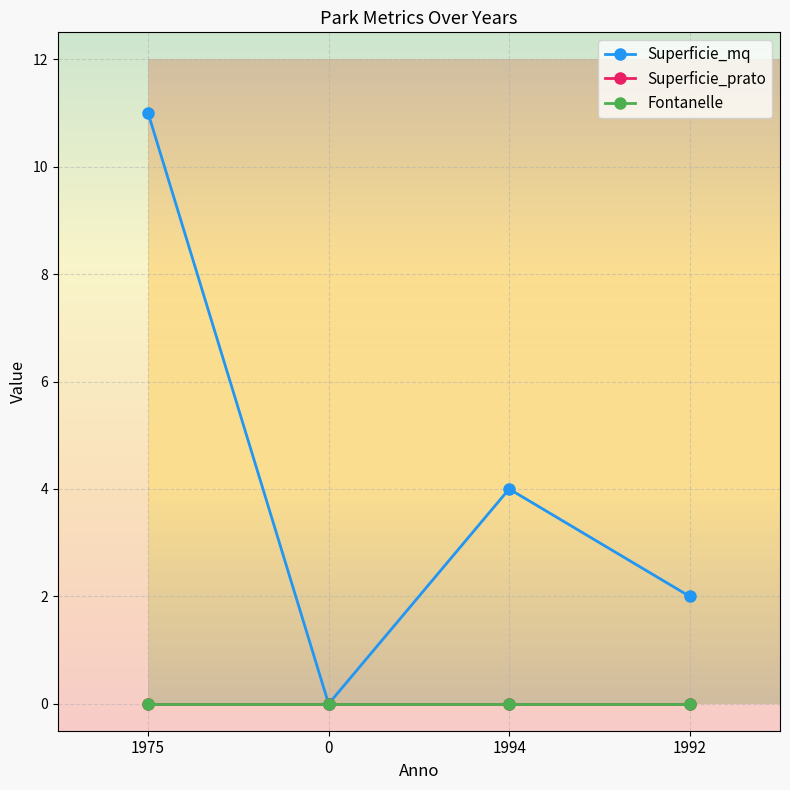

List the labels in order of Superficie_mq value, smallest first.

0, 1992, 1994, 1975